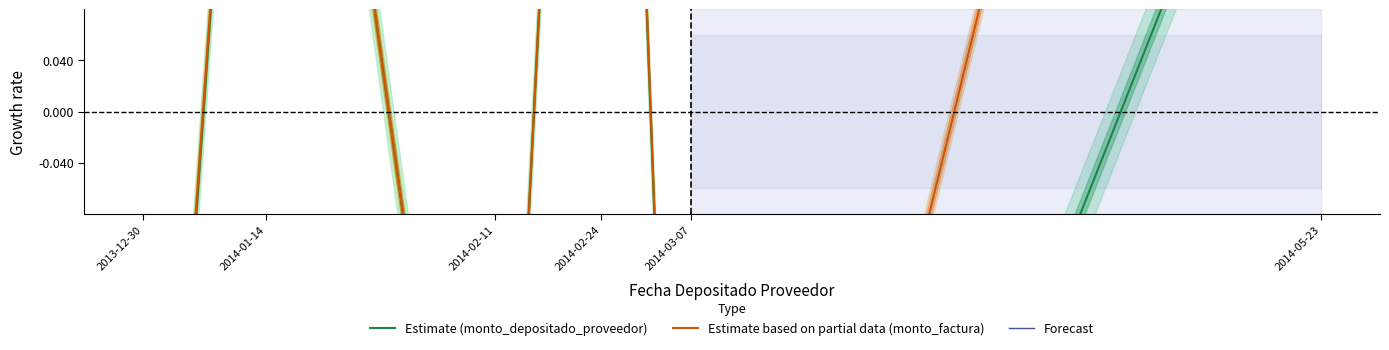

At which label does monto_factura first exceed 0?

2014-01-14